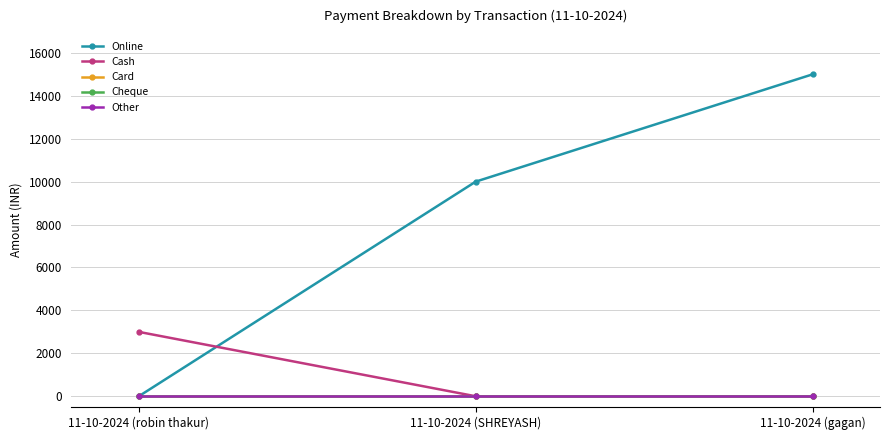

Which series has the largest total across all categories?

Online